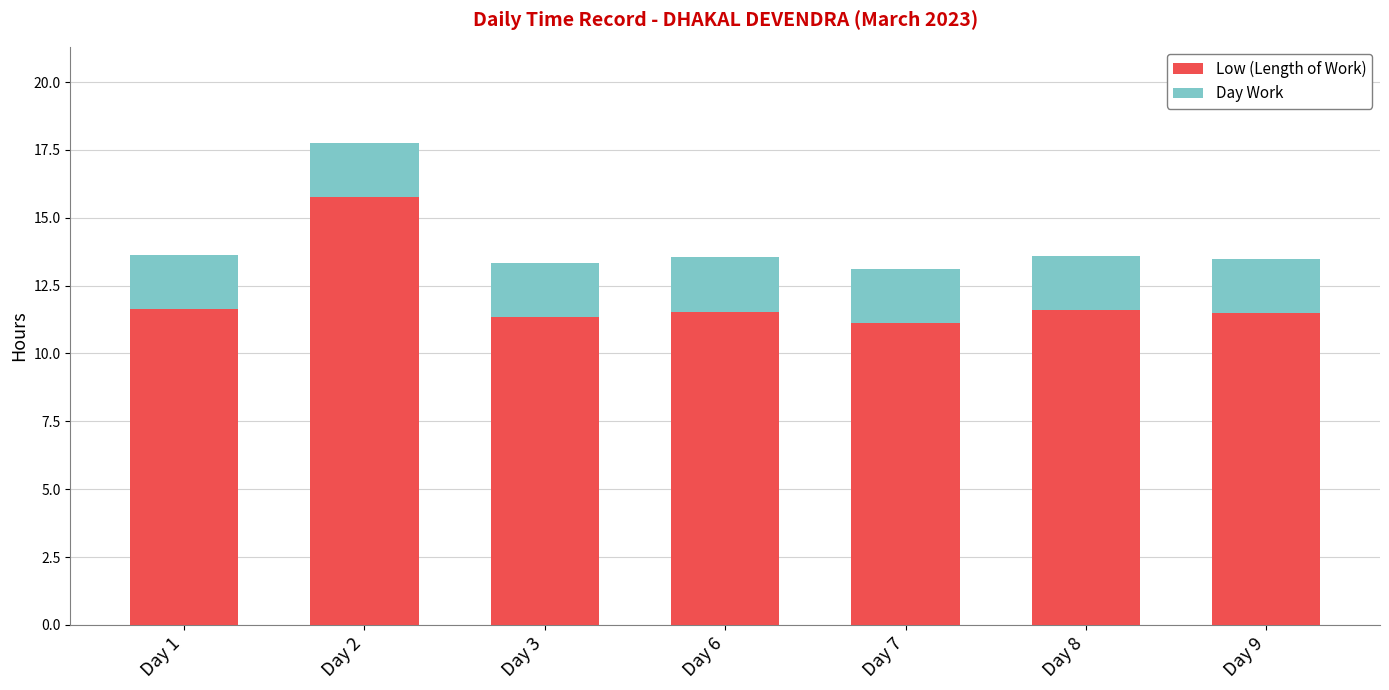

What is the average value of the Low (Length of Work) series?

12.1